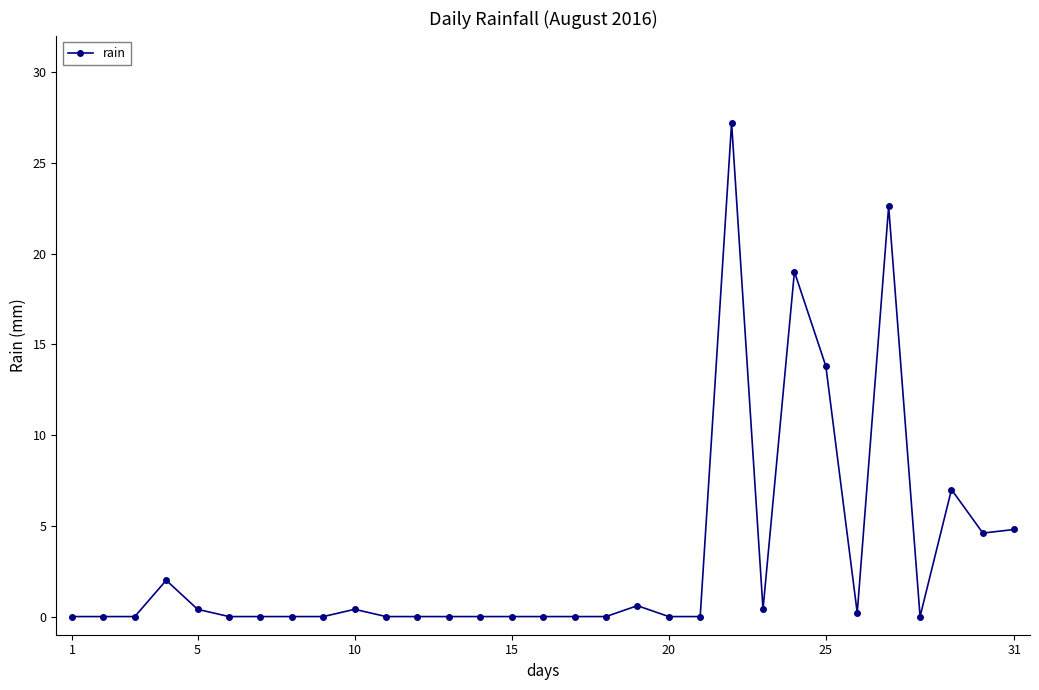

What is the greatest value displayed?

27.2